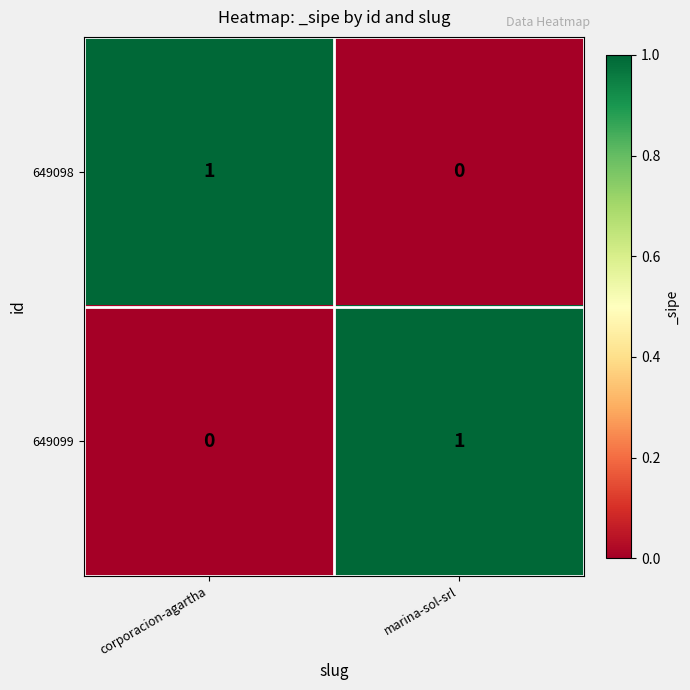

List the labels in order of 649098 value, largest first.

corporacion-agartha, marina-sol-srl